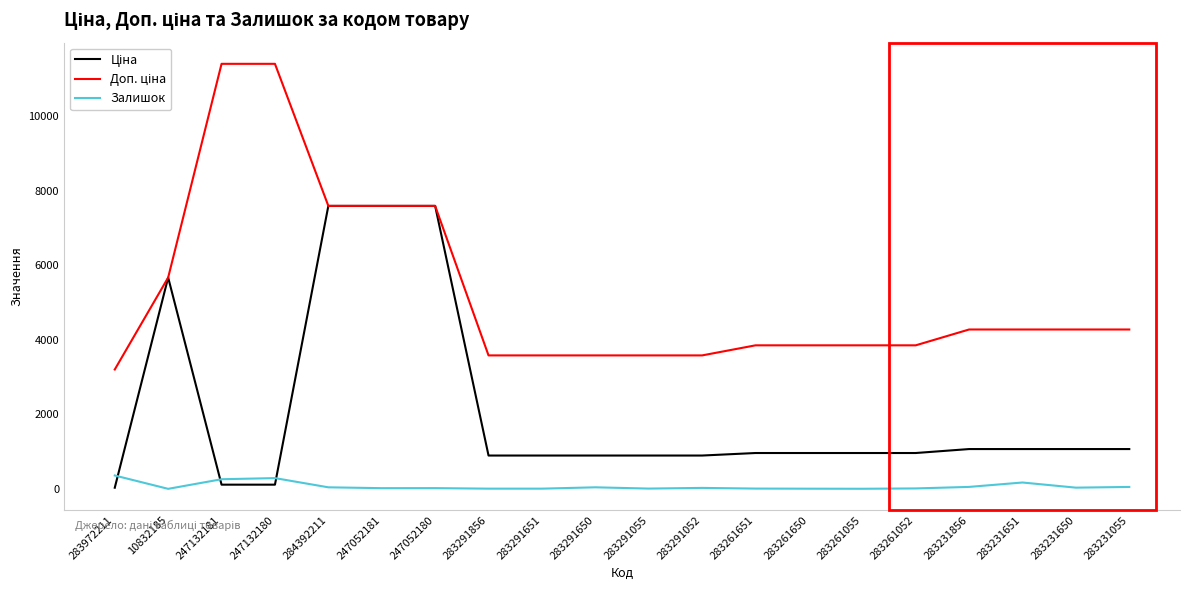

What is the maximum value for Залишок?

360.0